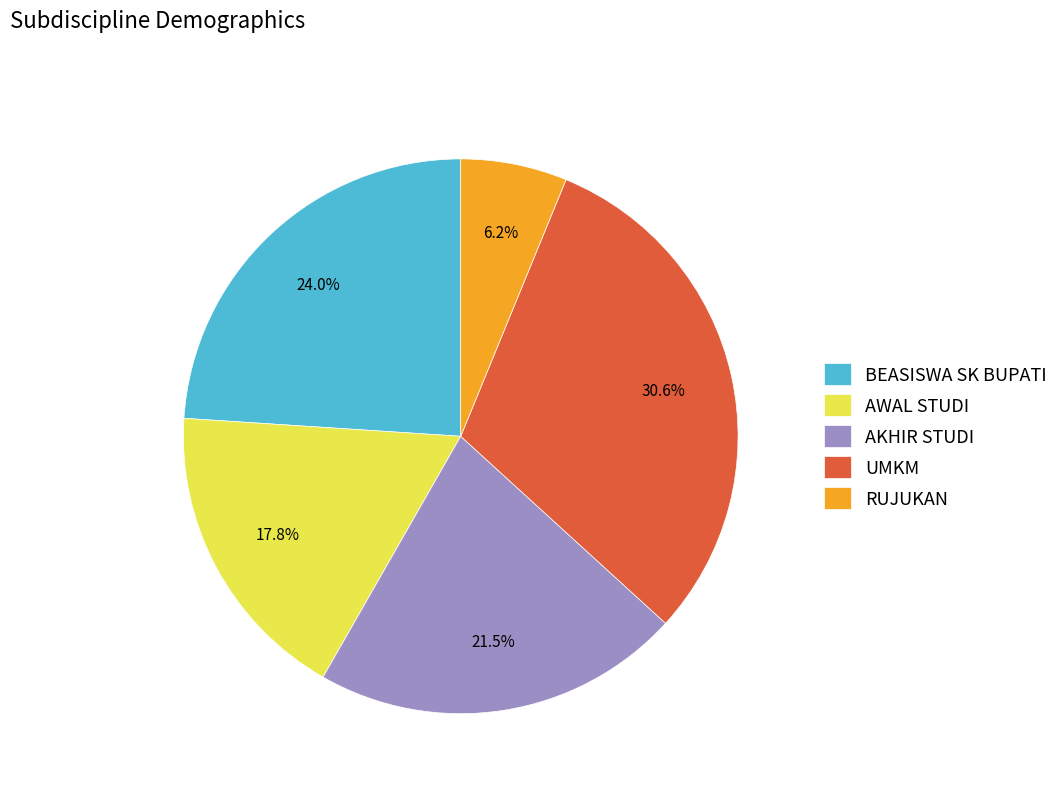

What is the total percentage of AKHIR STUDI and AWAL STUDI?

39.3%